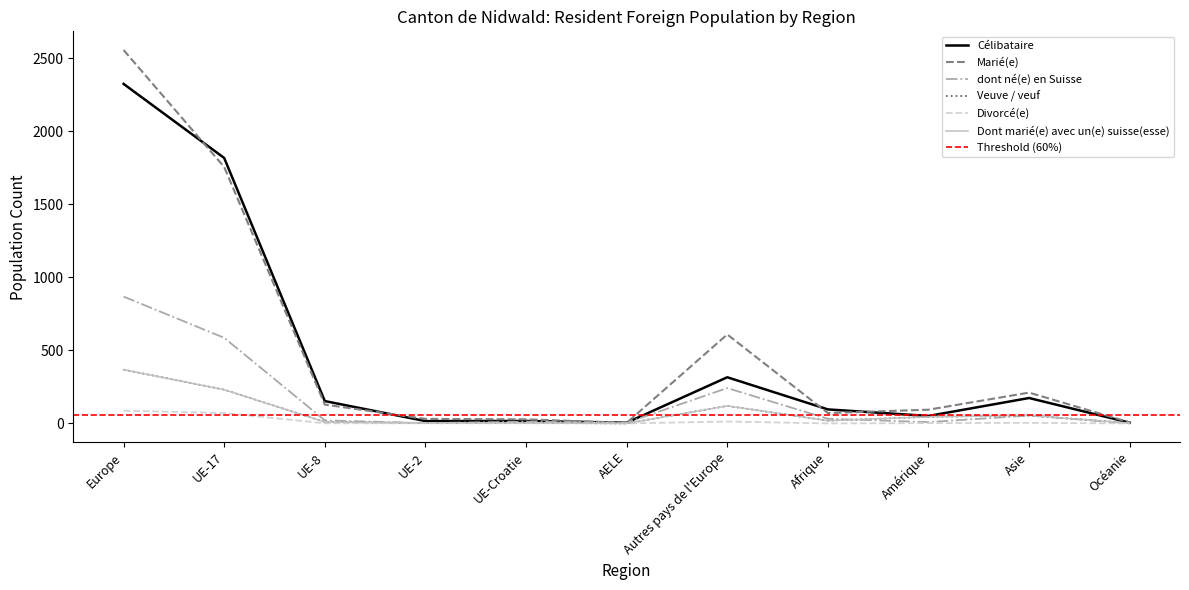

What is the total value across all series at Europe?

6571